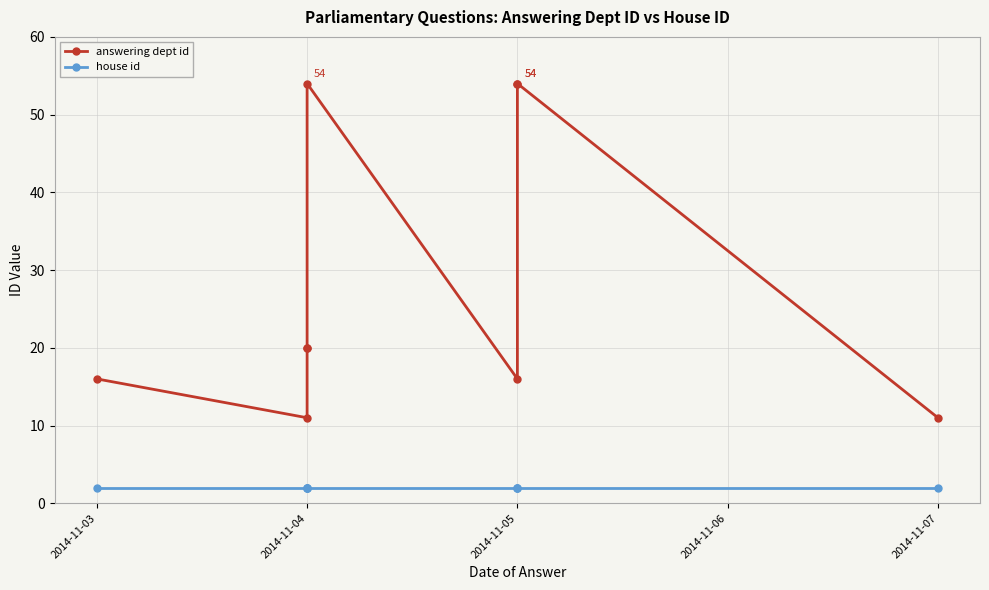

Which series has the largest total across all categories?

answering dept id